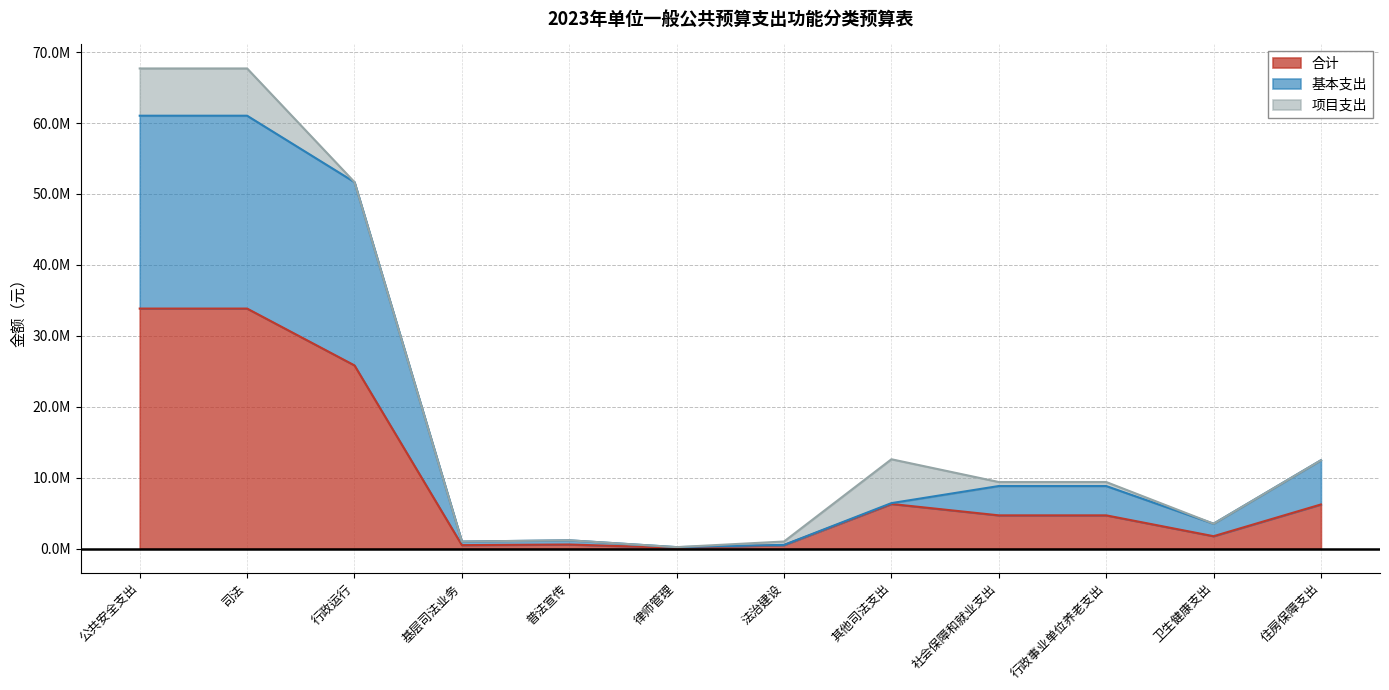

Does the chart display data point markers on the line(s)?

No